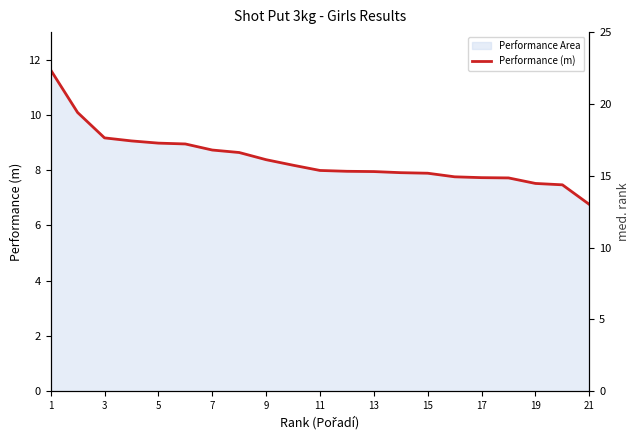

Between 3 and 13, which is larger?

3